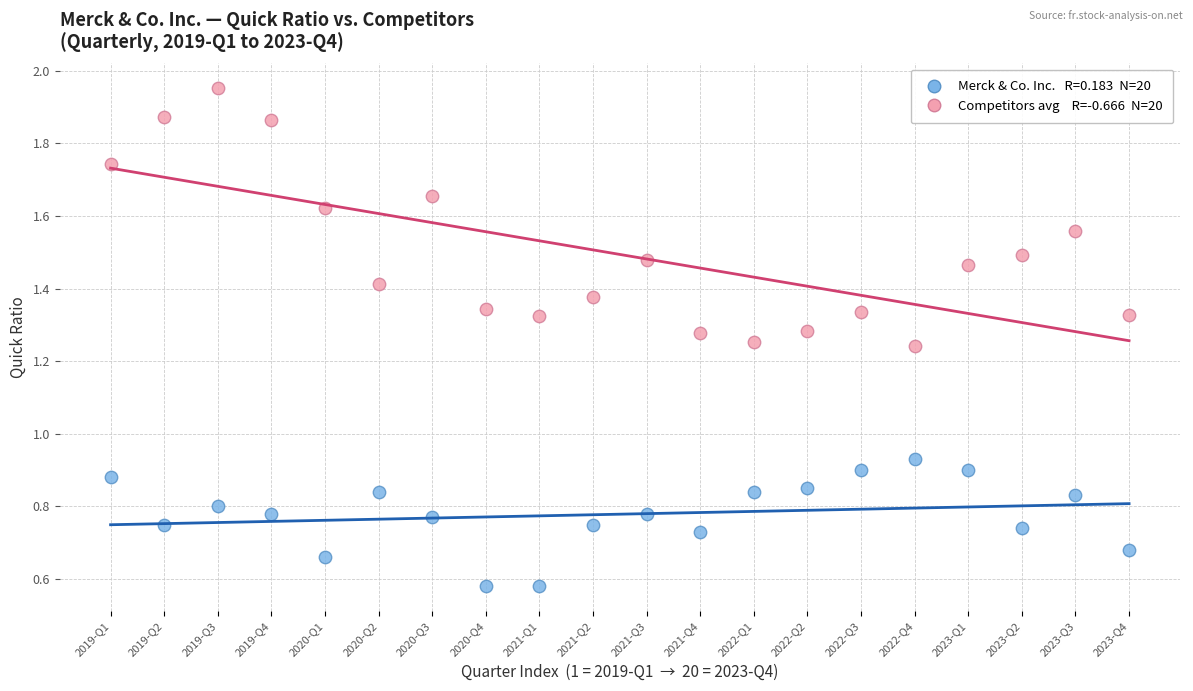

Across all data points, what is the range of X values (max minus min)?

19.0